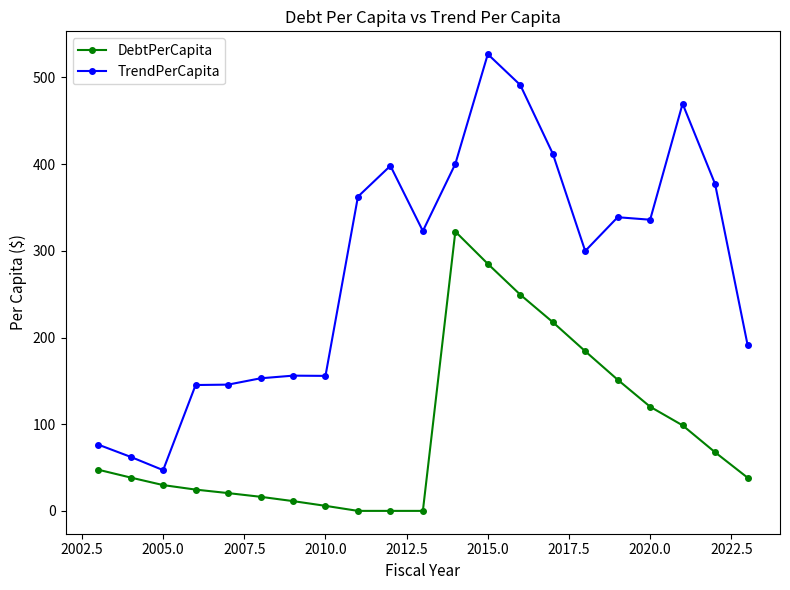

What is the difference between the second highest and minimum values in the TrendPerCapita series?

444.4